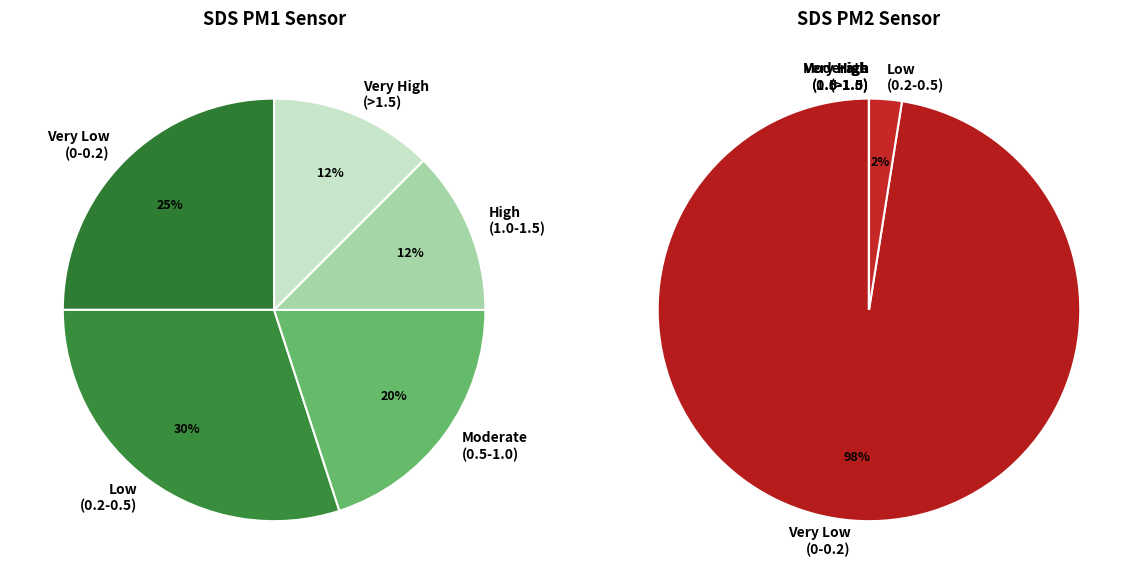

How much of the chart is everything except 4?

97.4%